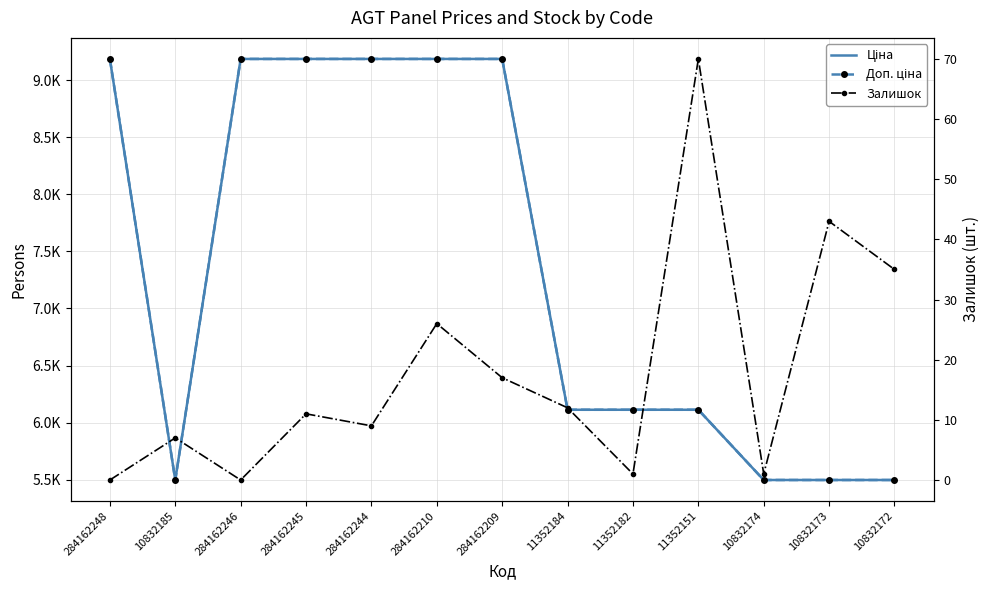

What is the greatest value displayed?

9185.1